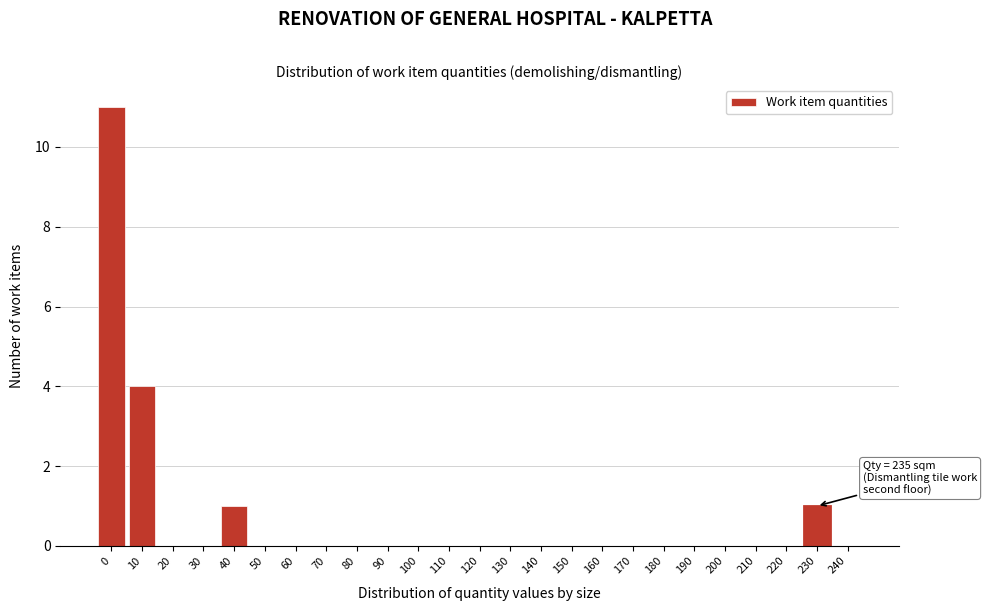

Reading left to right, what are all the values shown in this chart?

0=11	10=4	20=0	30=0	40=1	50=0	60=0	70=0	80=0	90=0	100=0	110=0	120=0	130=0	140=0	150=0	160=0	170=0	180=0	190=0	200=0	210=0	220=0	230=1	240=0